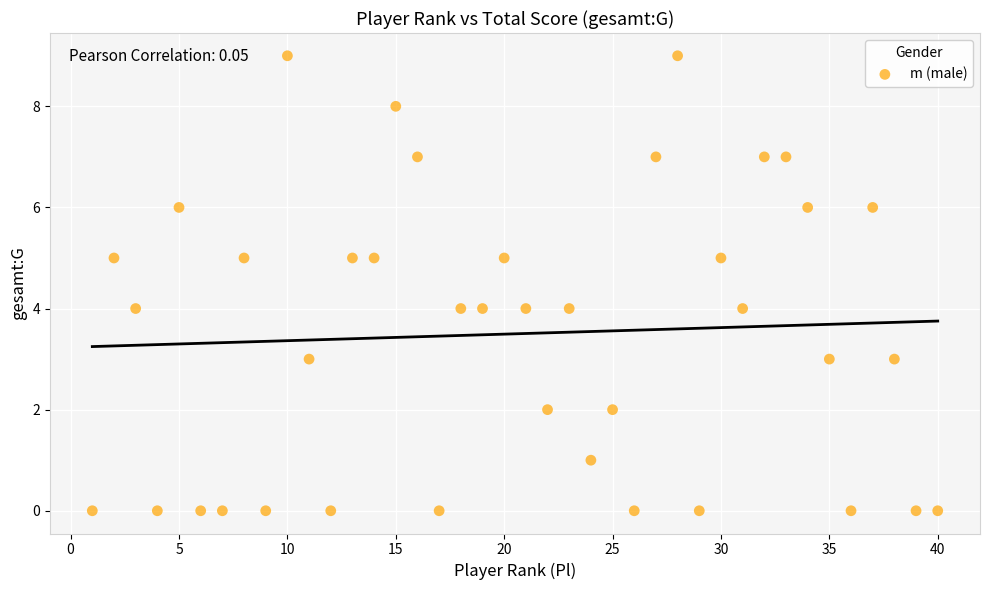

What is the range of X values (max minus min)?

39